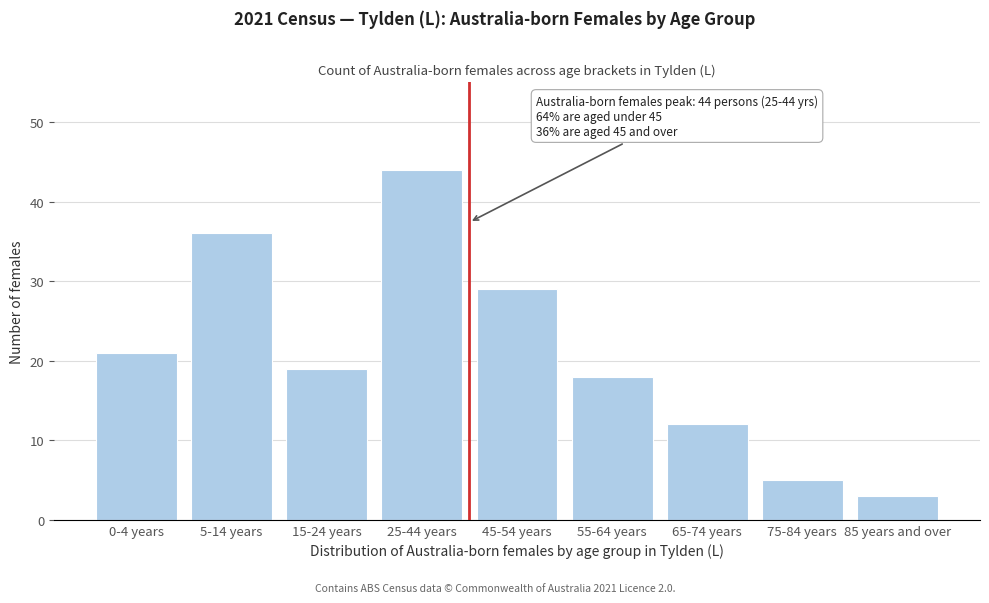

Reading left to right, extract all data points from this chart.

0-4 years=21	5-14 years=36	15-24 years=19	25-44 years=44	45-54 years=29	55-64 years=18	65-74 years=12	75-84 years=5	85 years and over=3